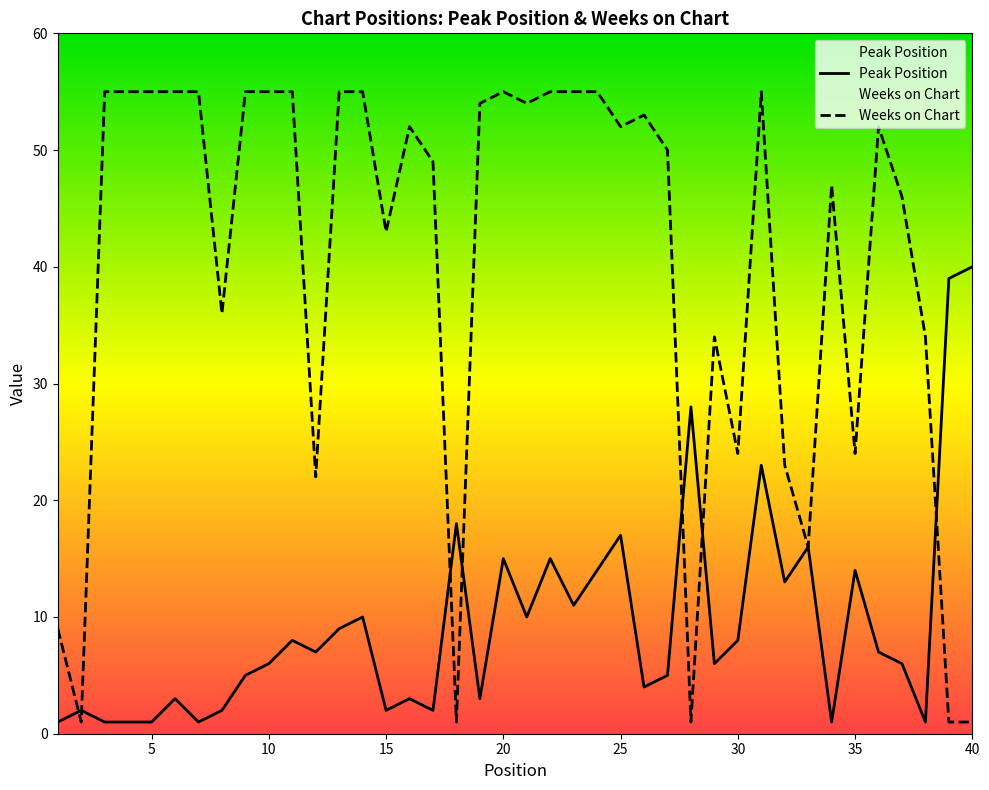

What is the difference between the Peak Position values at 27 and 34?

4